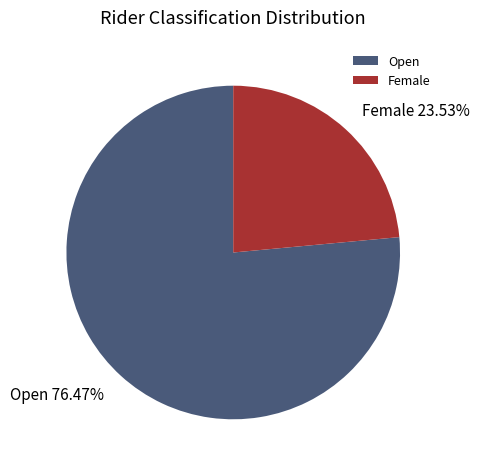

Rank the categories by value from lowest to highest.

Female, Open